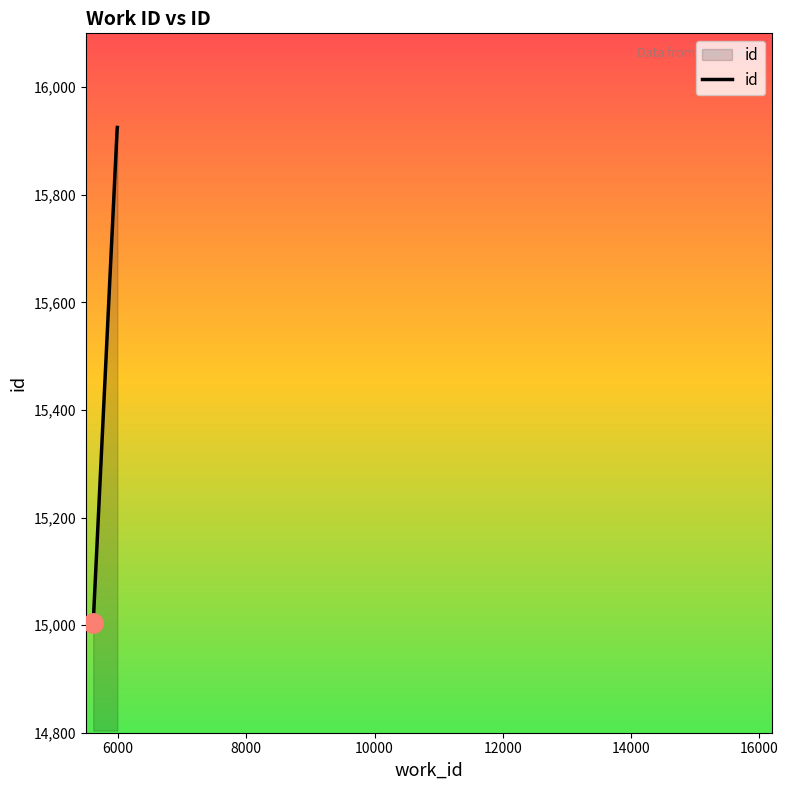

What is the average value?

15617